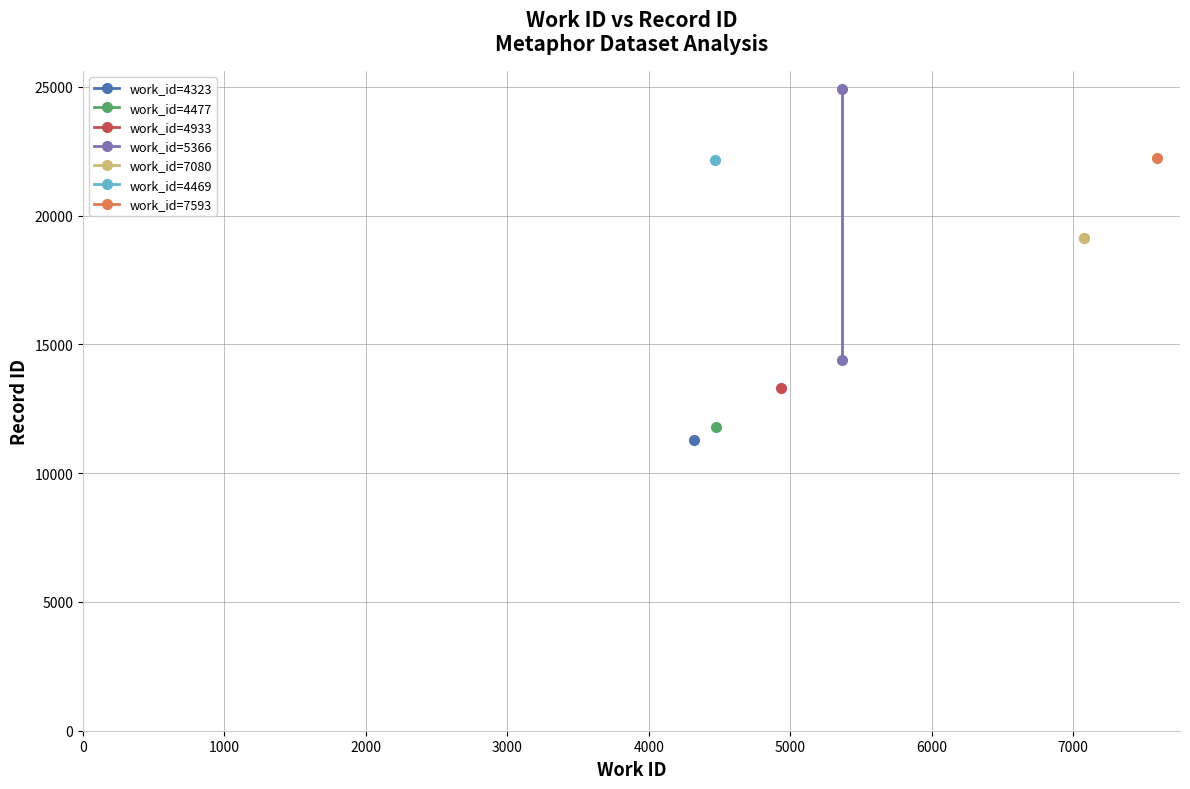

What is the average value of the work_id=7080 series?

19124